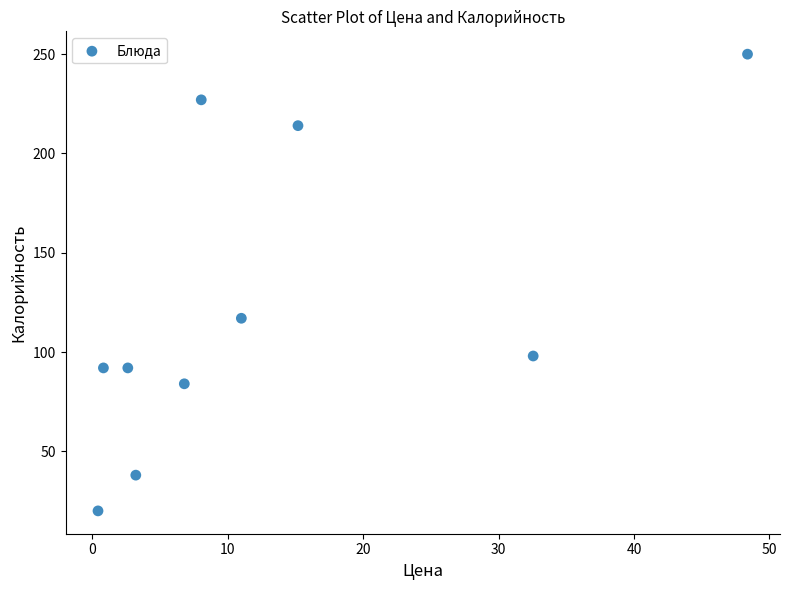

What Y value in the scatter plot is closest to 135?

117